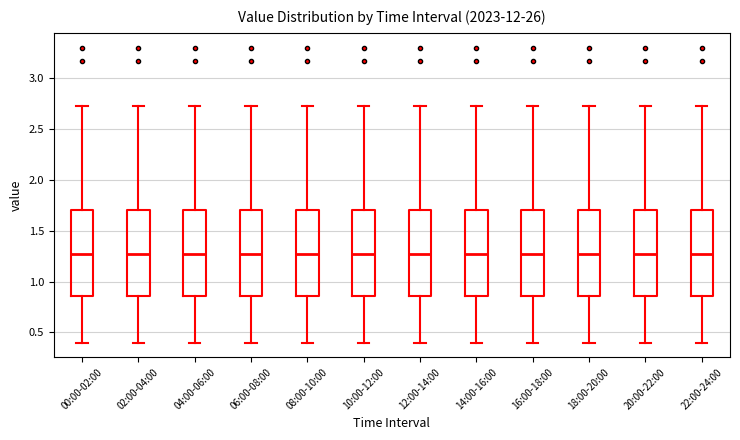

Where is the lower edge of the box for 20:00-22:00 on the y-axis? The values are not printed on the chart, so give them approximately, as read against the axis.

0.85